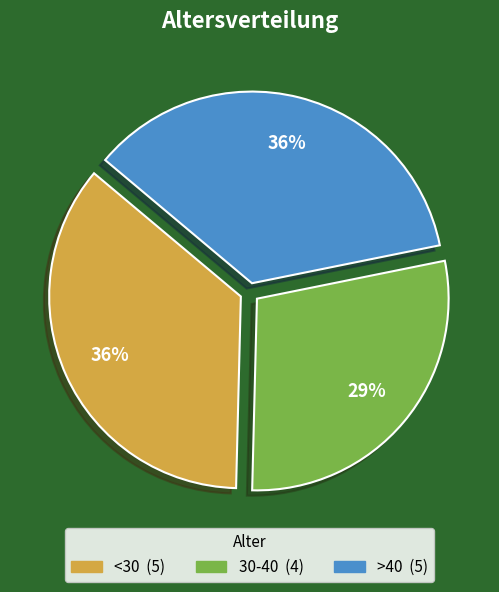

To the nearest percent, what portion does <30 represent?

36%